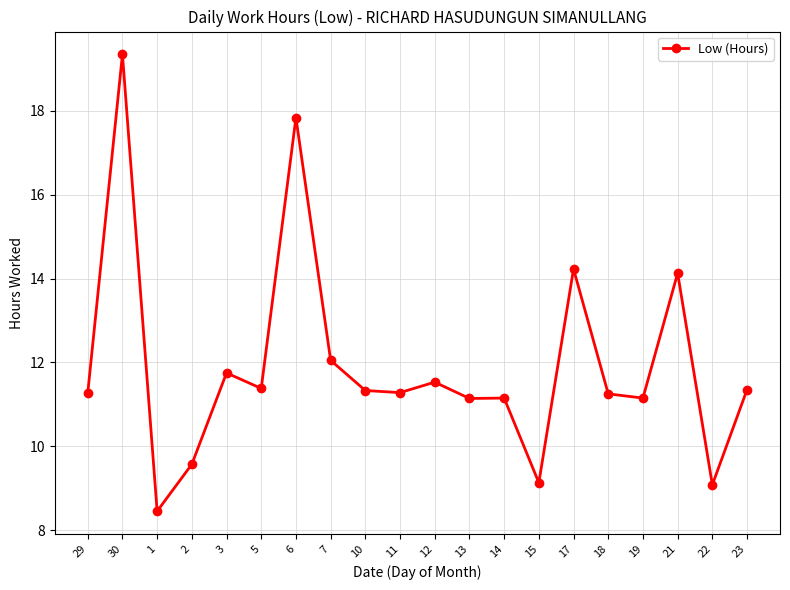

At which category does the data reach its first local valley?

1